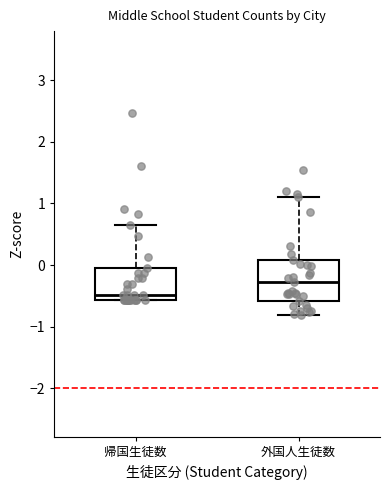

Where is the upper edge of the box for 外国人生徒数 on the y-axis? The values are not printed on the chart, so give them approximately, as read against the axis.

0.1